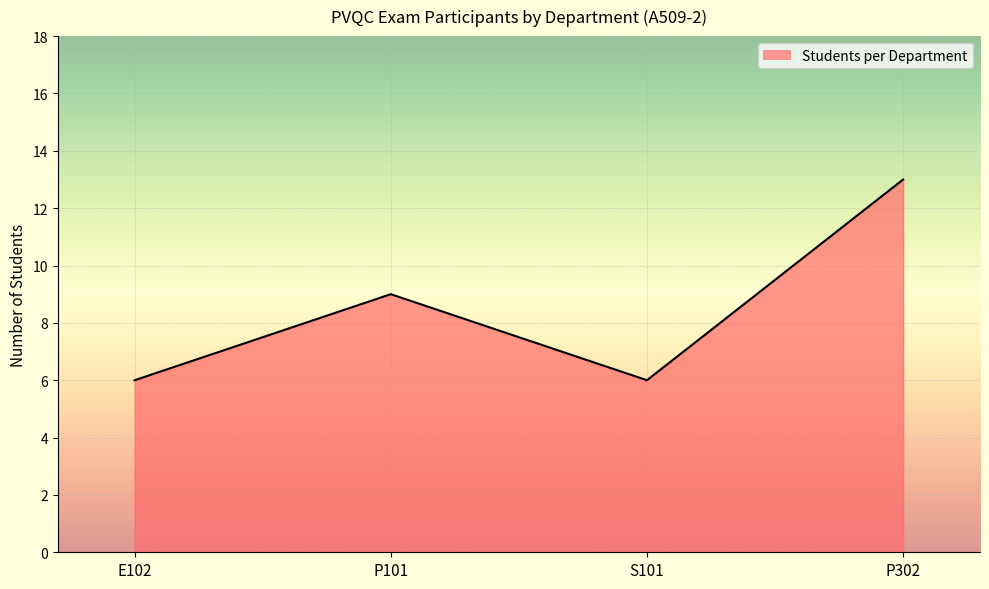

Which category has the lowest value across all series?

E102